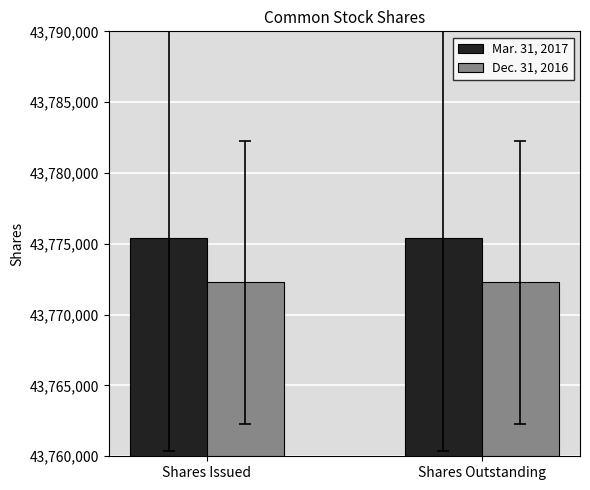

What is the spread (max minus min) of values at Shares Issued?

3100